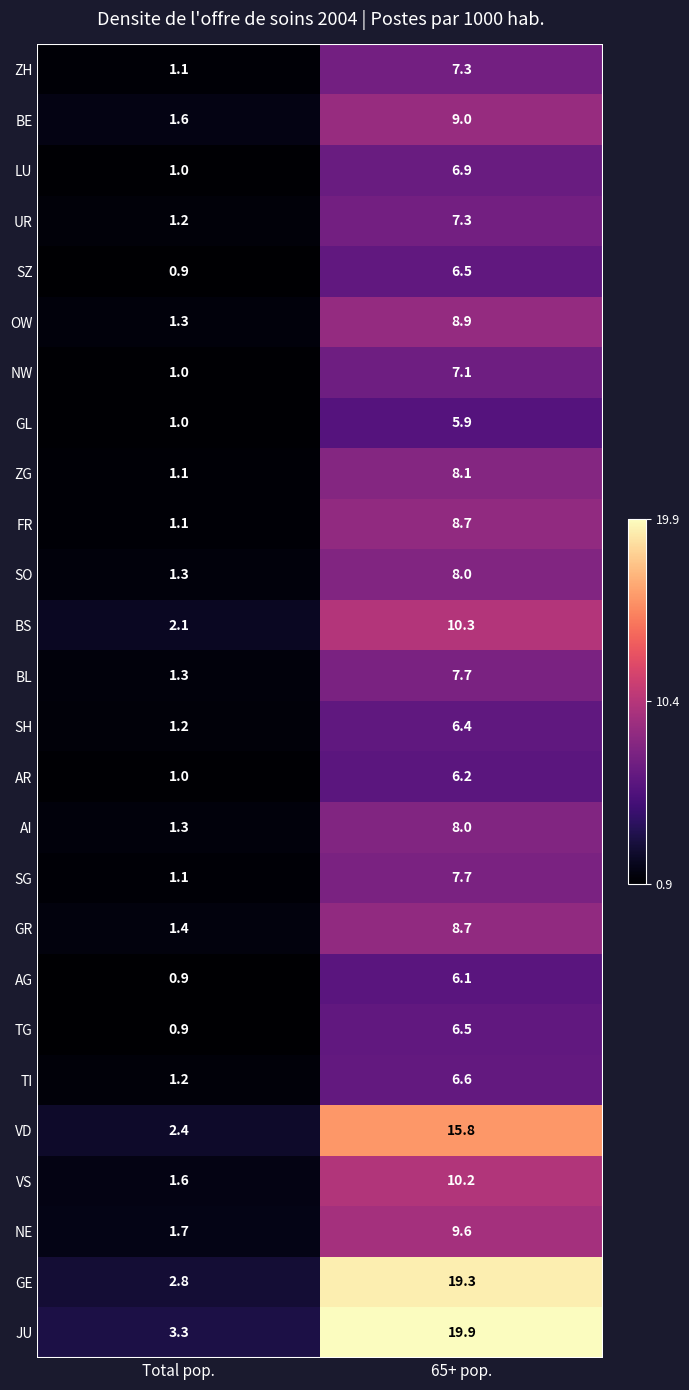

Which series has the largest range (max minus min)?

JU